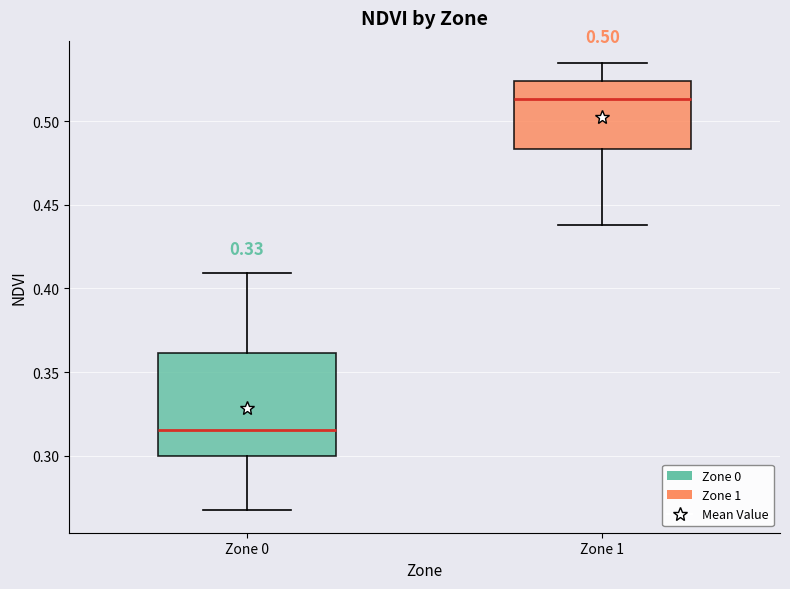

Where does the median line of the box for Zone 0 sit on the y-axis? The values are not printed on the chart, so give them approximately, as read against the axis.

0.315